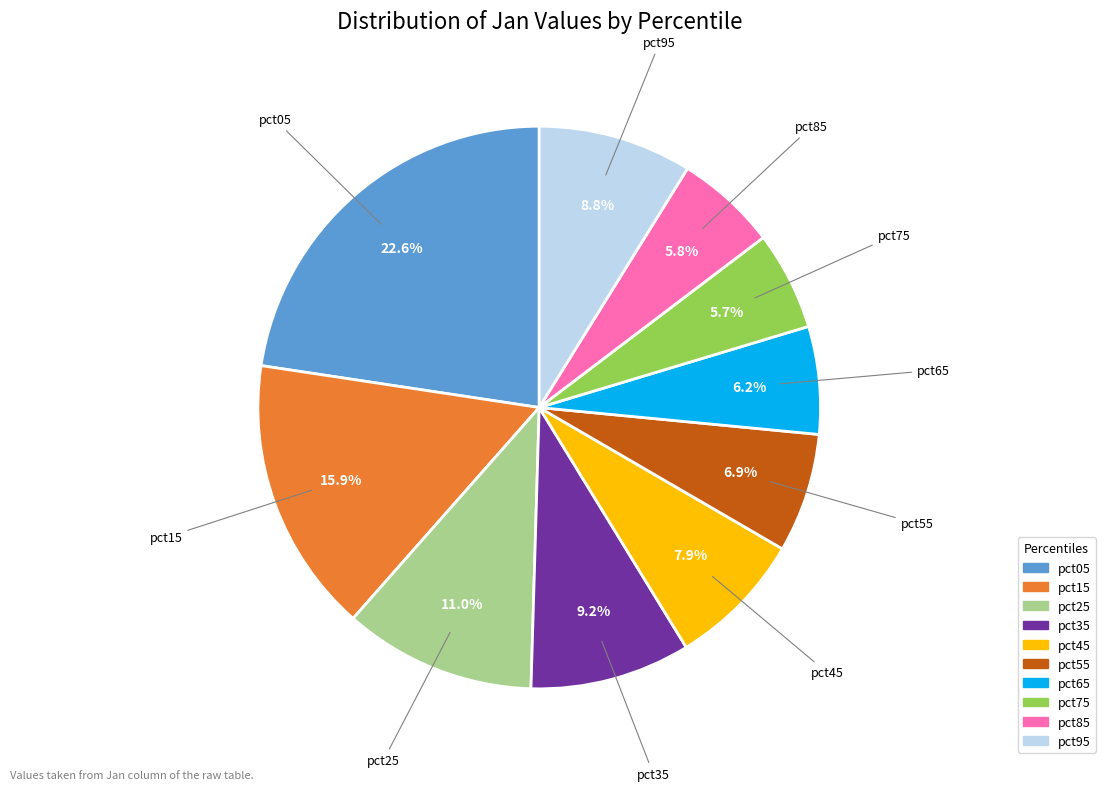

Count the number of slices in the pie.

10